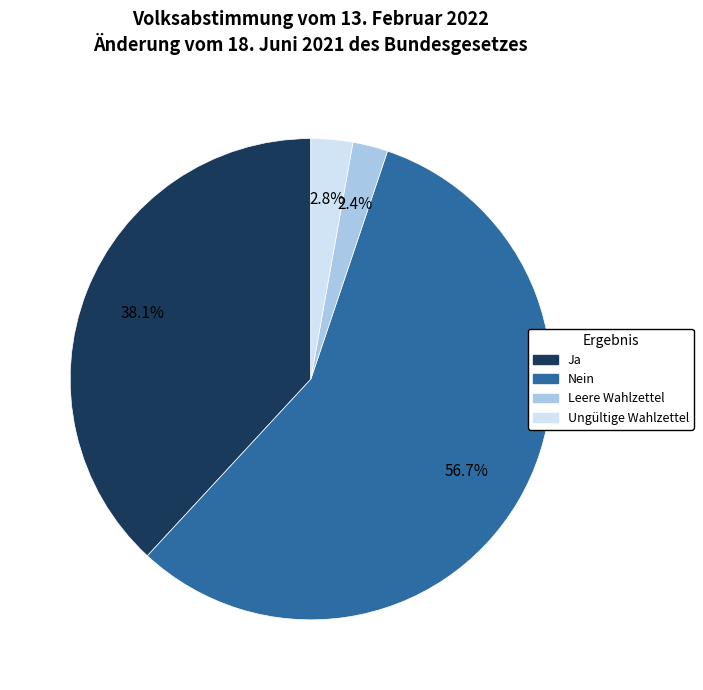

What percentage is NOT represented by Ungültige Wahlzettel?

97.2%